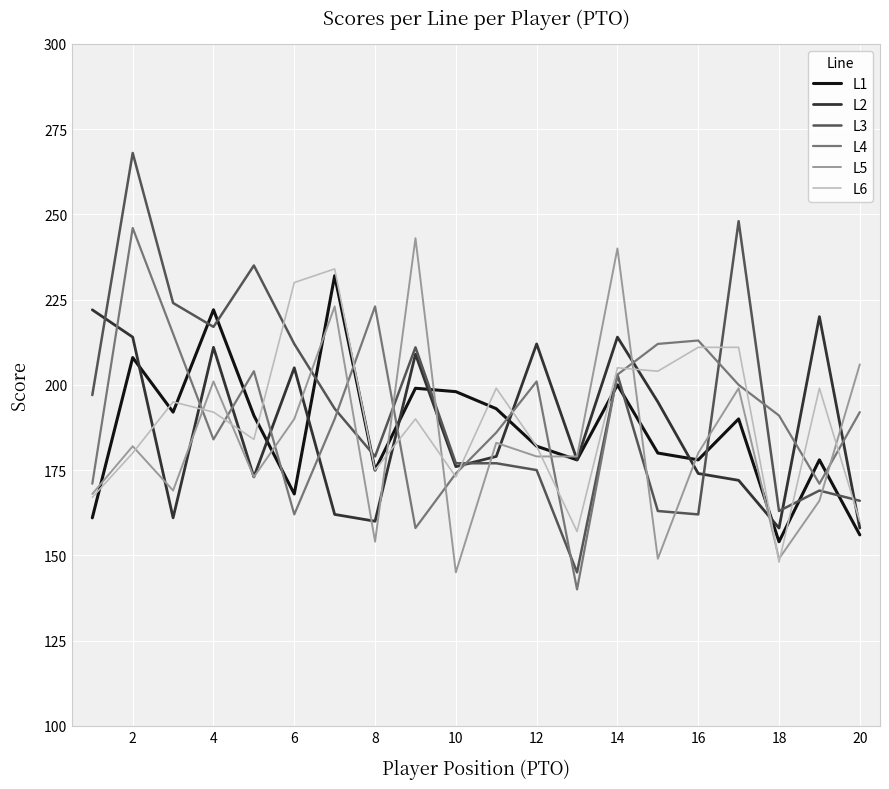

Which series ends up on top after the final intersection of L2 and L4?

L4